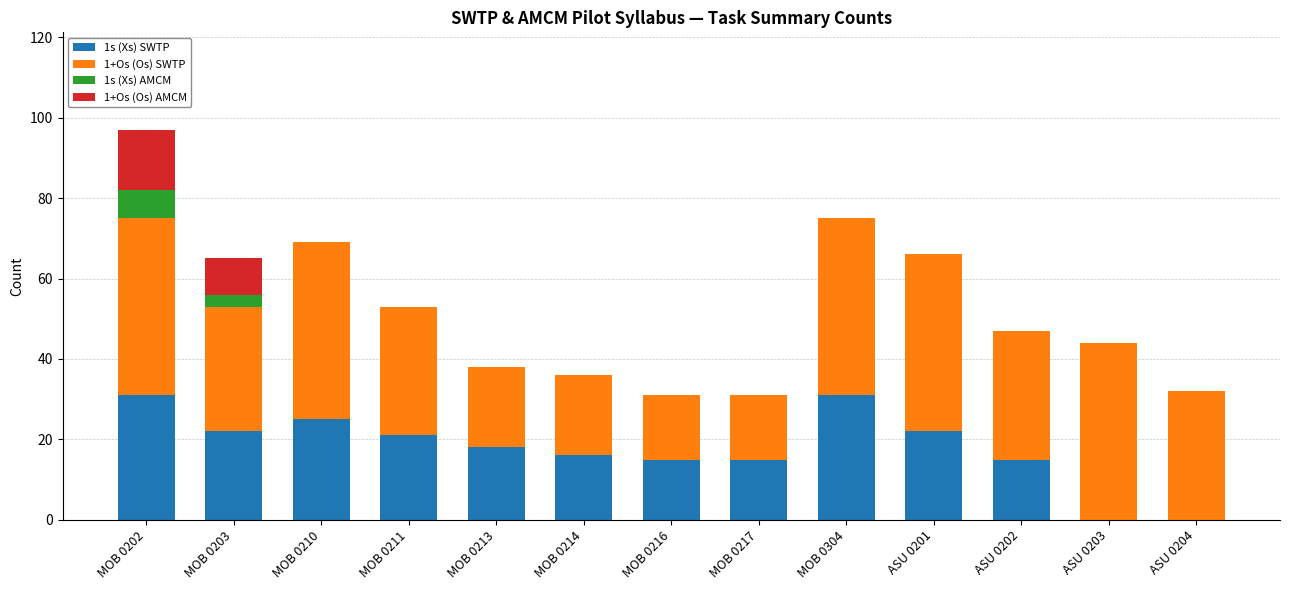

True or false: 1s (Xs) SWTP has a value of 22 at MOB 0214.

False